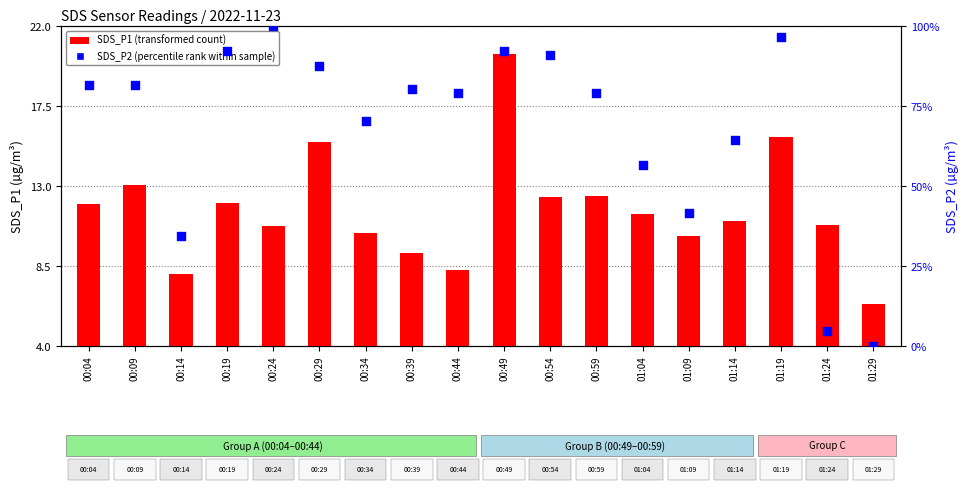

Is the value of SDS_P1 (transformed count) at 00:34 greater than the value of SDS_P2 (percentile rank) at 00:24?

No